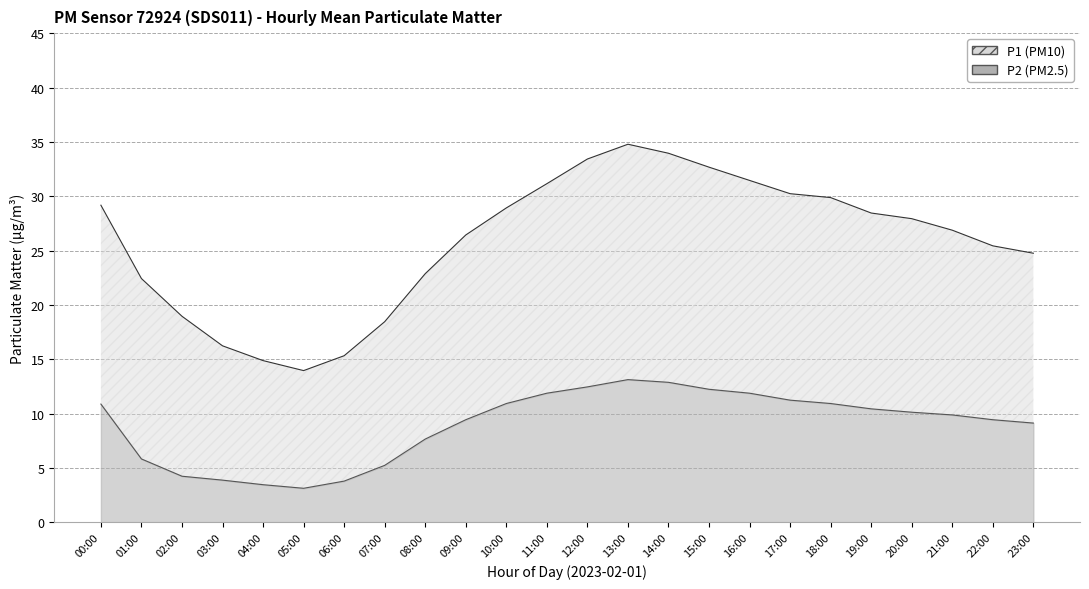

What is the value of the P2 point at the 17th from the left?

11.9